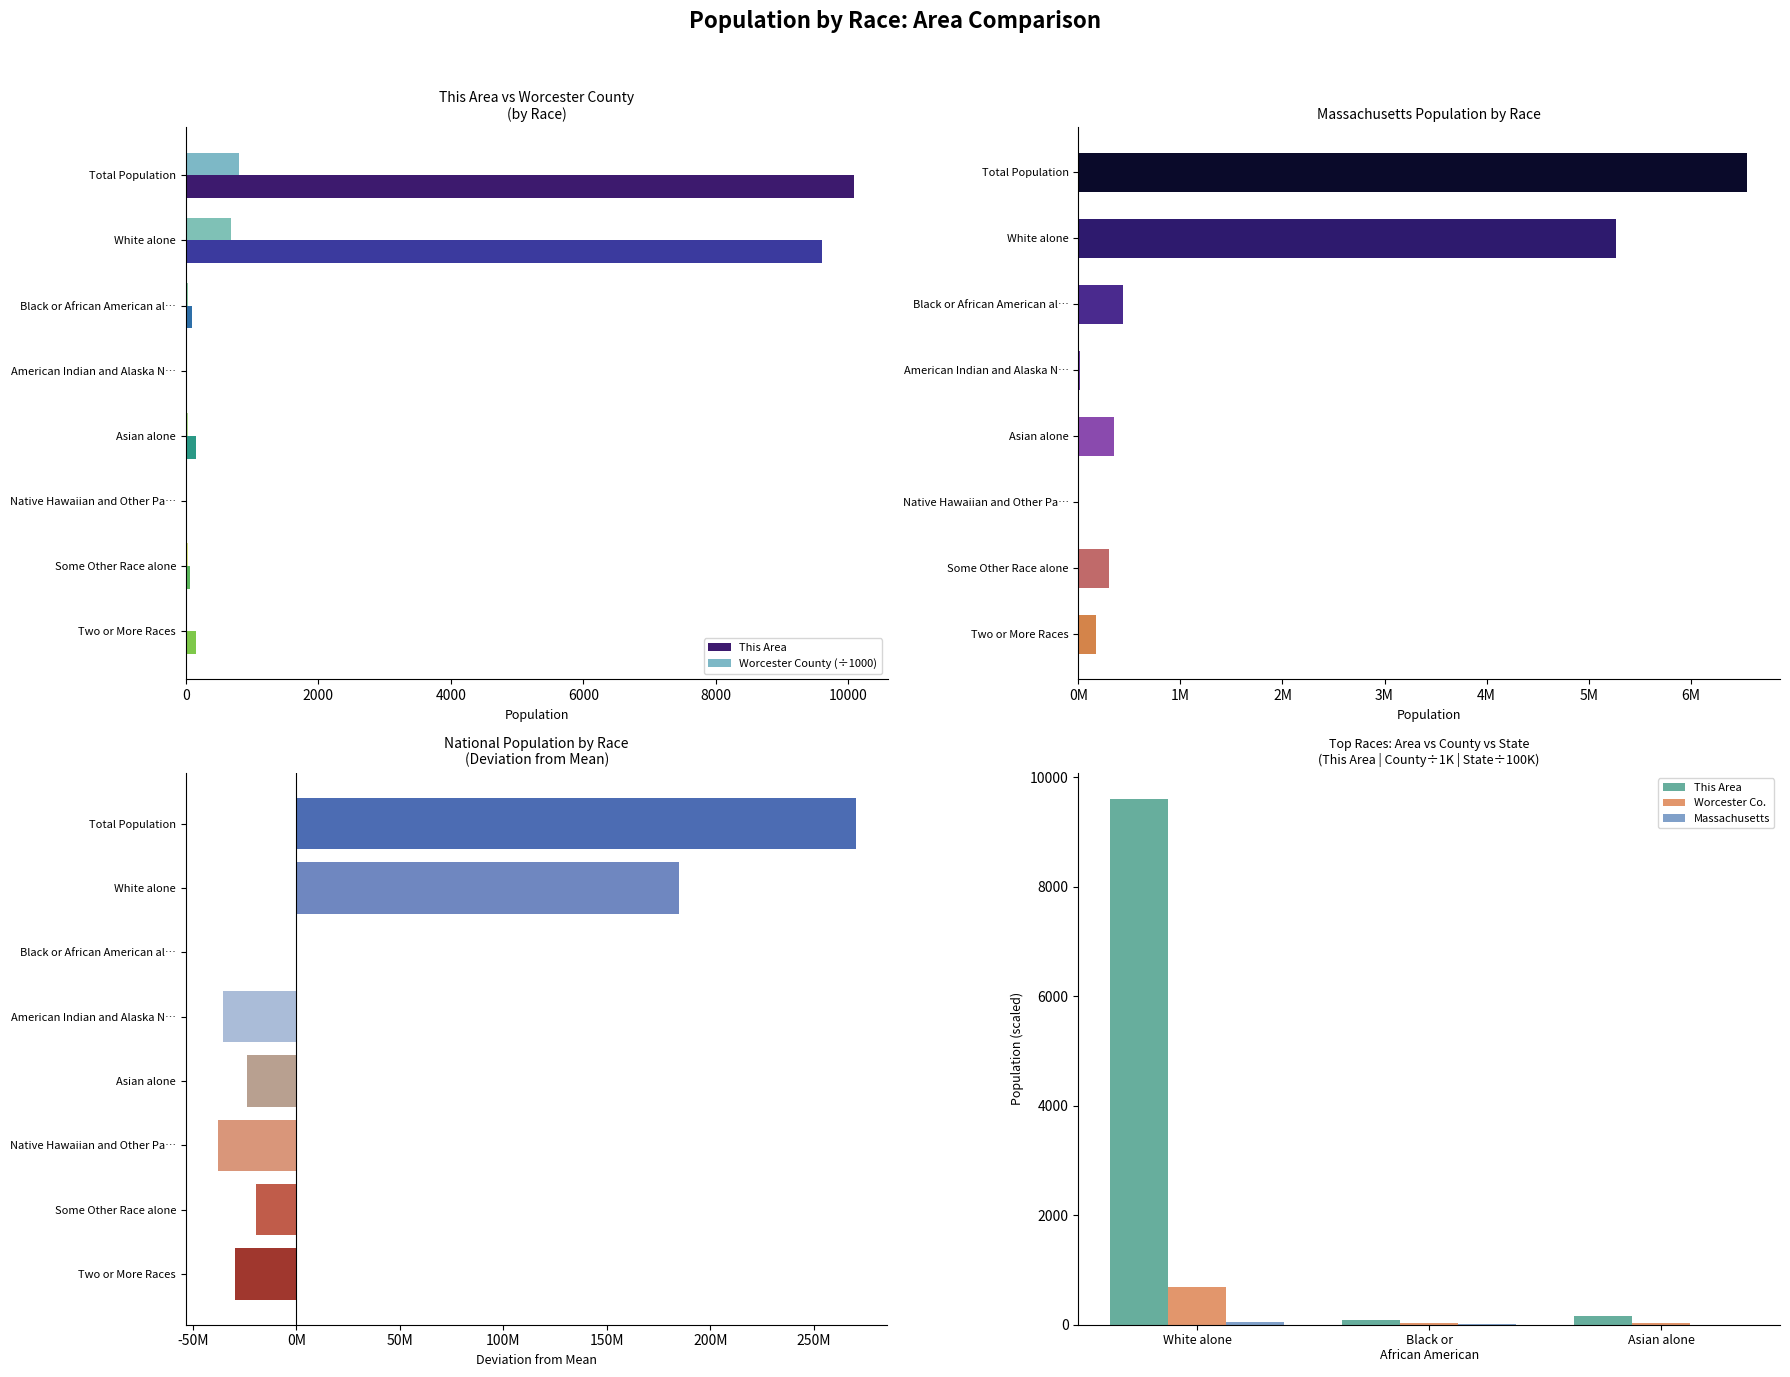

Which series has the widest spread of values?

National